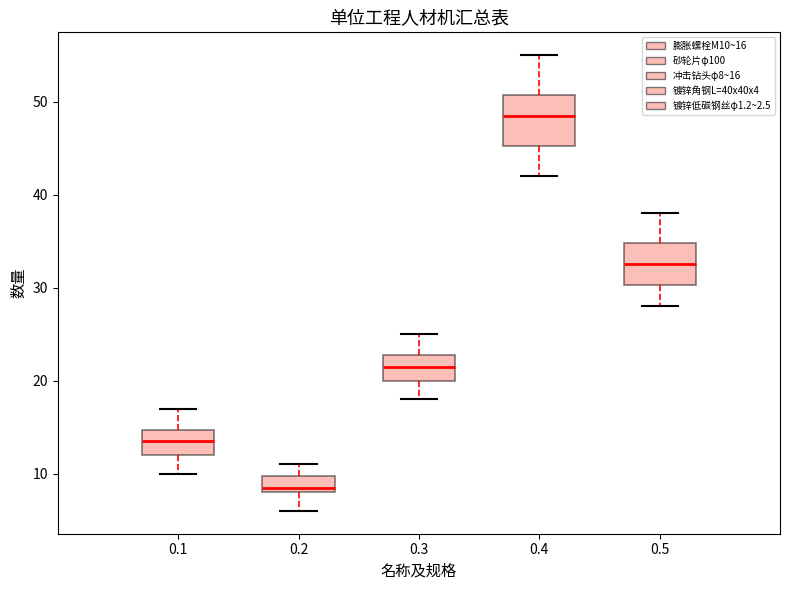

Which box has the highest median line?

0.4